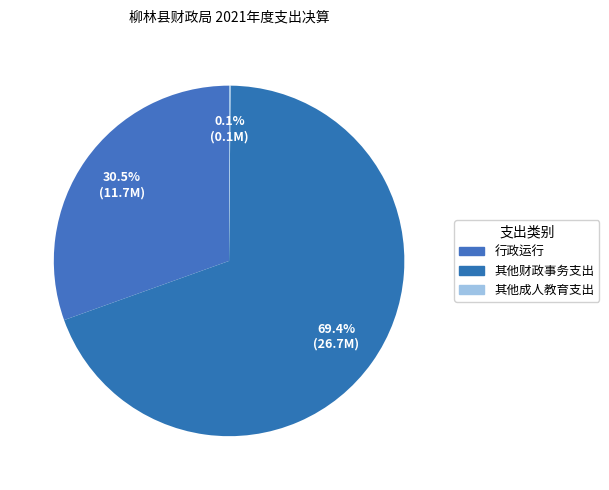

What percentage do 行政运行 and 其他财政事务支出 together represent?

99.9%